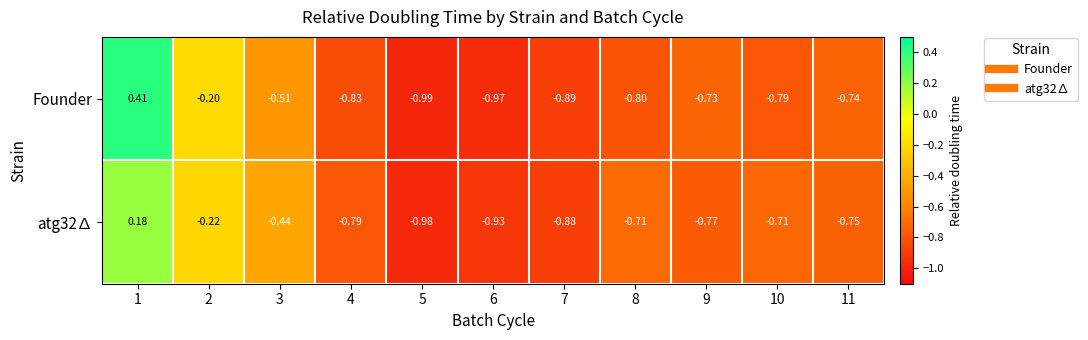

Is the value of Founder at 10 greater than the value of atg32∆ at 8?

No